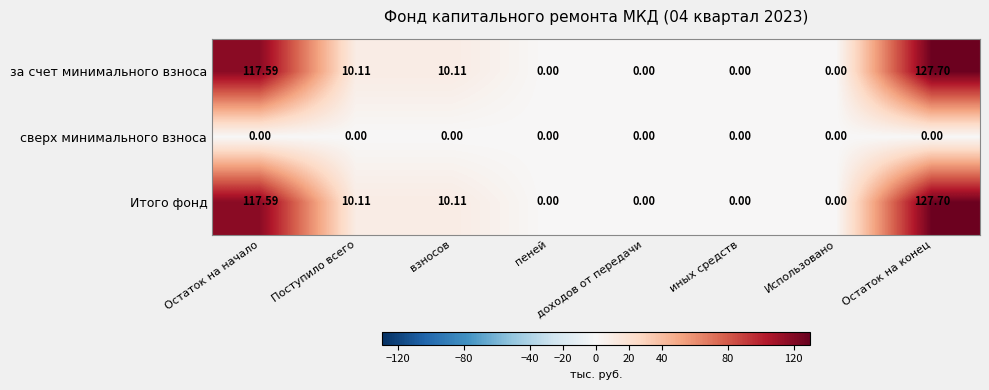

What is the total value across all series at Остаток на конец?

255.4